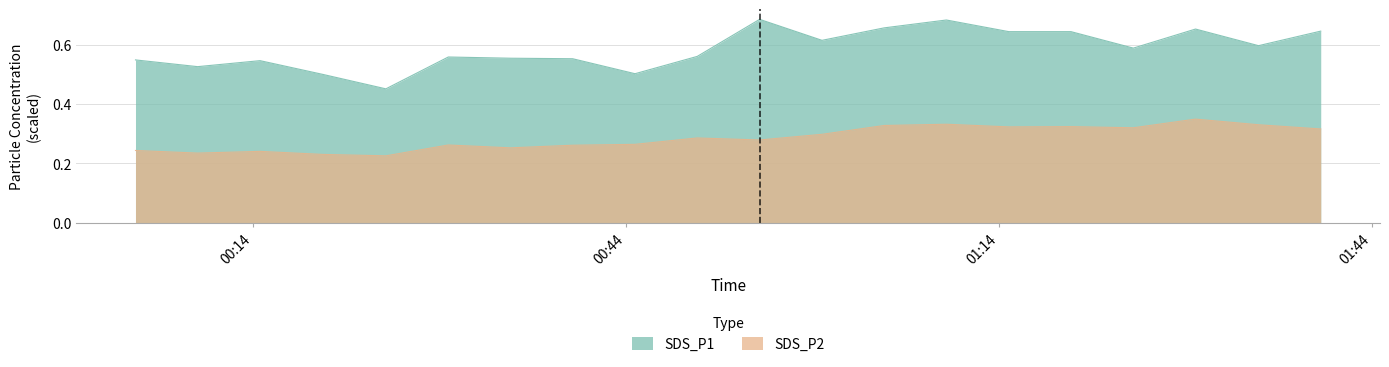

True or false: SDS_P1 and SDS_P2 cross at least once.

False